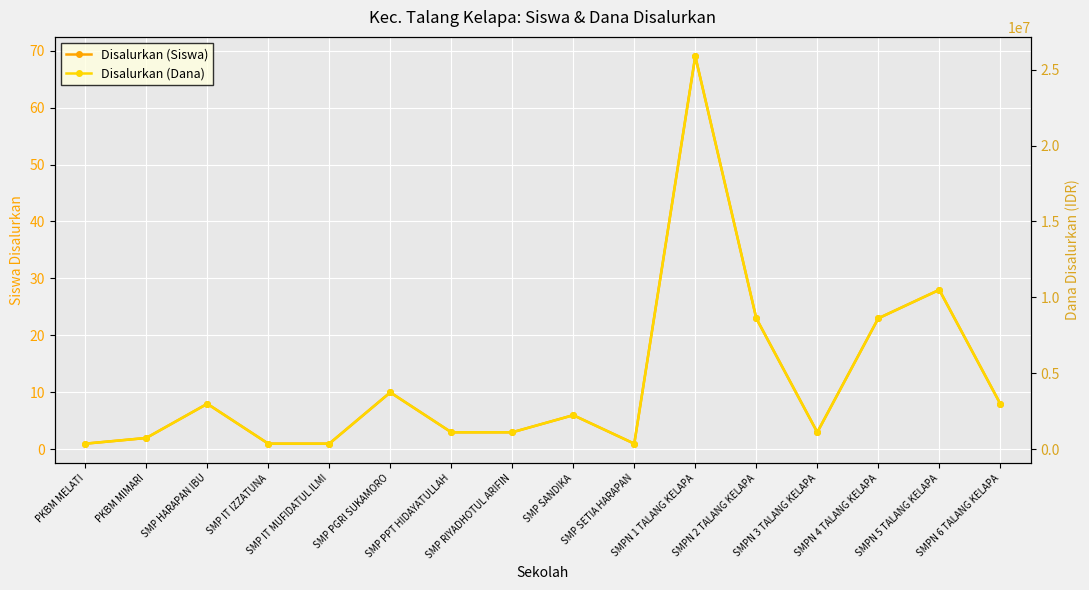

How many data points does each series have?

16